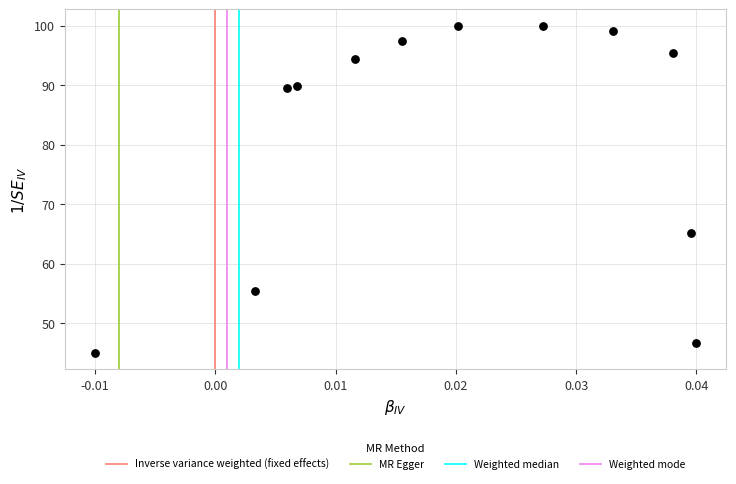

What Y value in the scatter plot is closest to 72?

65.2